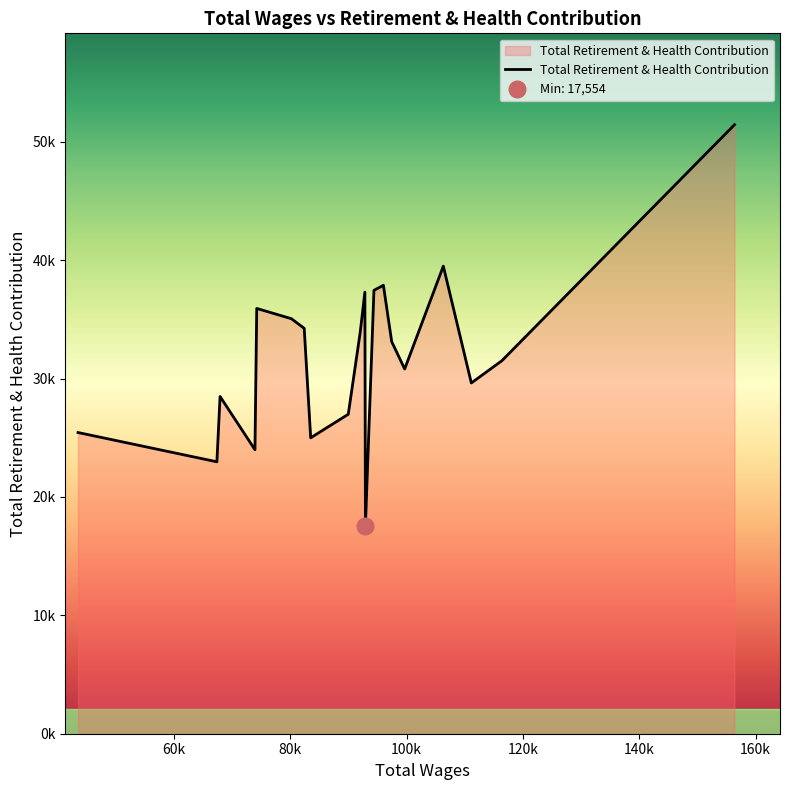

List the labels in order of value, smallest first.

92923.0, 67382.0, 73928.0, 83510.0, 43507.0, 89973.0, 67927.0, 111133.0, 99671.0, 116386.0, 97439.0, 92015.0, 82397.0, 80187.0, 74234.0, 92827.0, 94387.0, 96013.0, 106317.0, 156393.0